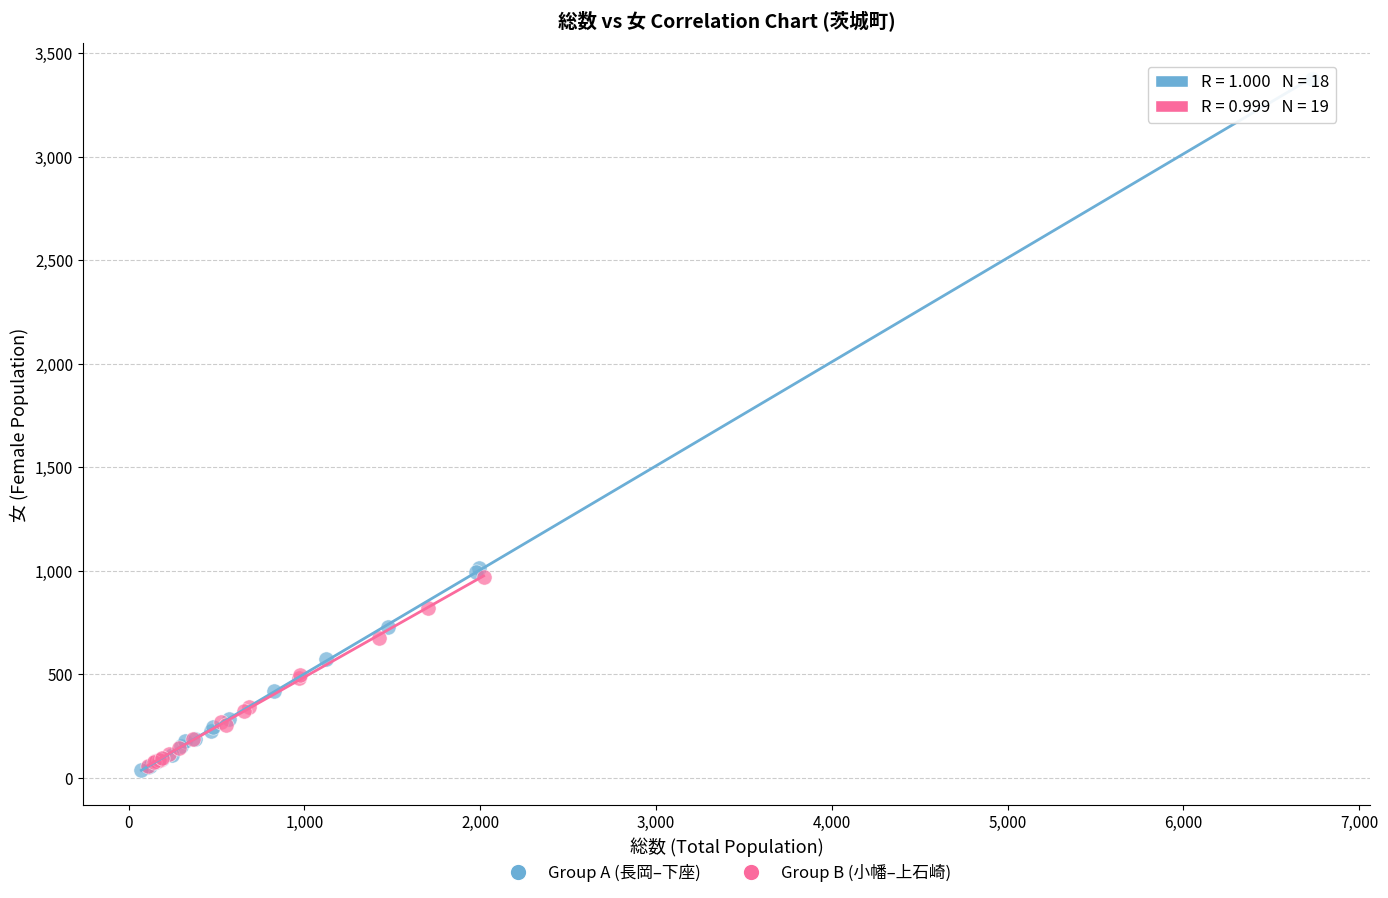

Which series has the largest Y range (max minus min)?

Group A (長岡–下座)